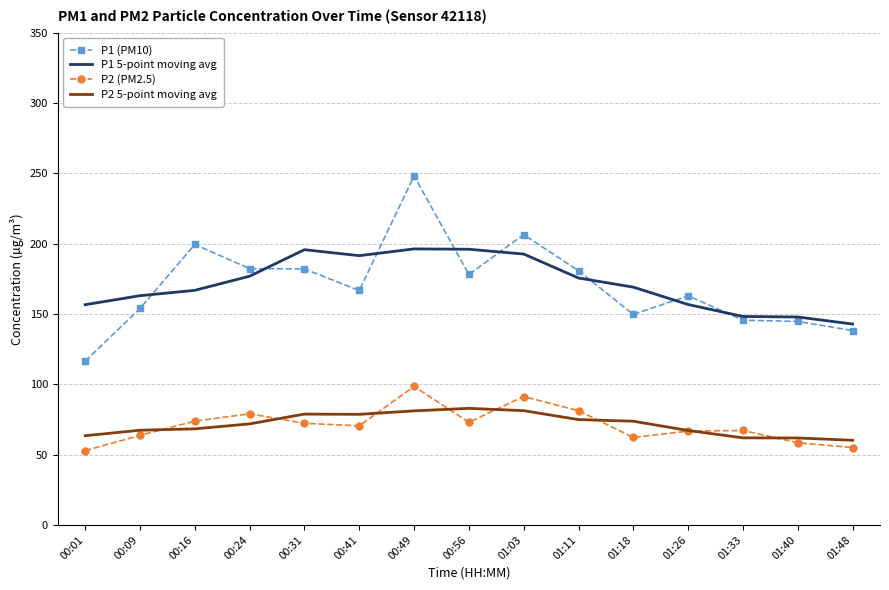

What is the smallest value displayed?

52.8